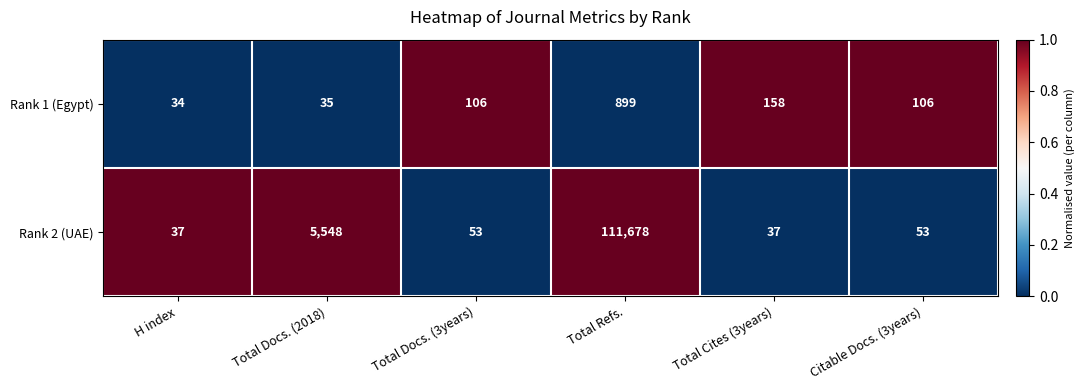

True or false: Rank 2 (UAE) has a value of 1460 at Total Docs. (2018).

False